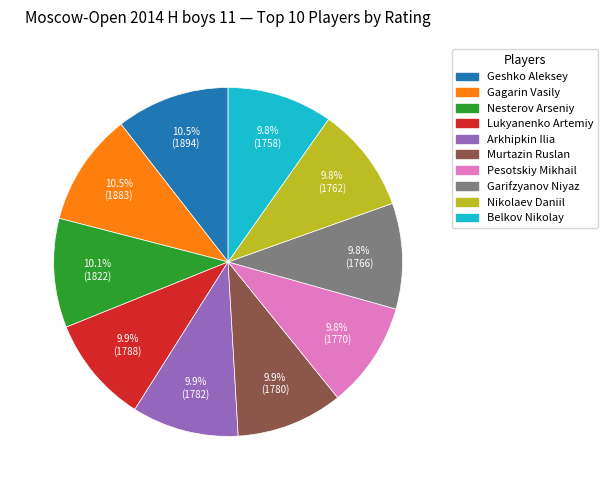

Does any single category account for the majority?

No